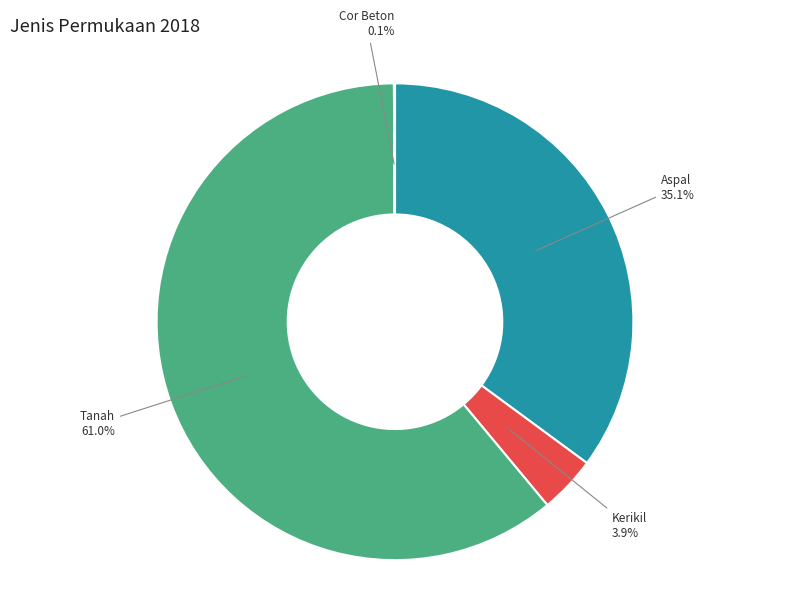

Is there any slice that represents more than half of the pie?

Yes